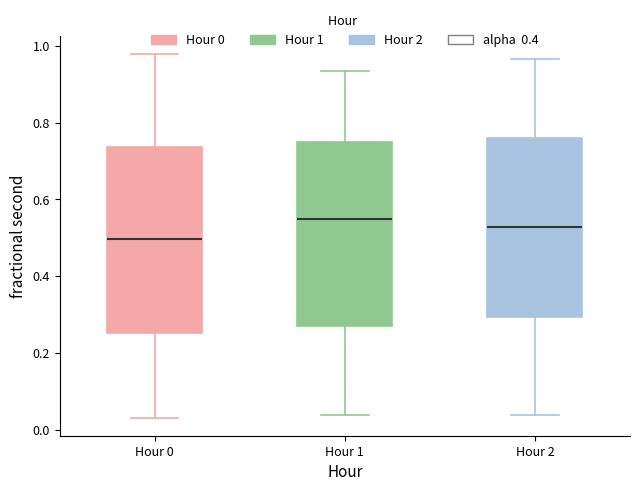

Where does the lower whisker of the box for Hour 2 end on the y-axis? The values are not printed on the chart, so give them approximately, as read against the axis.

0.04